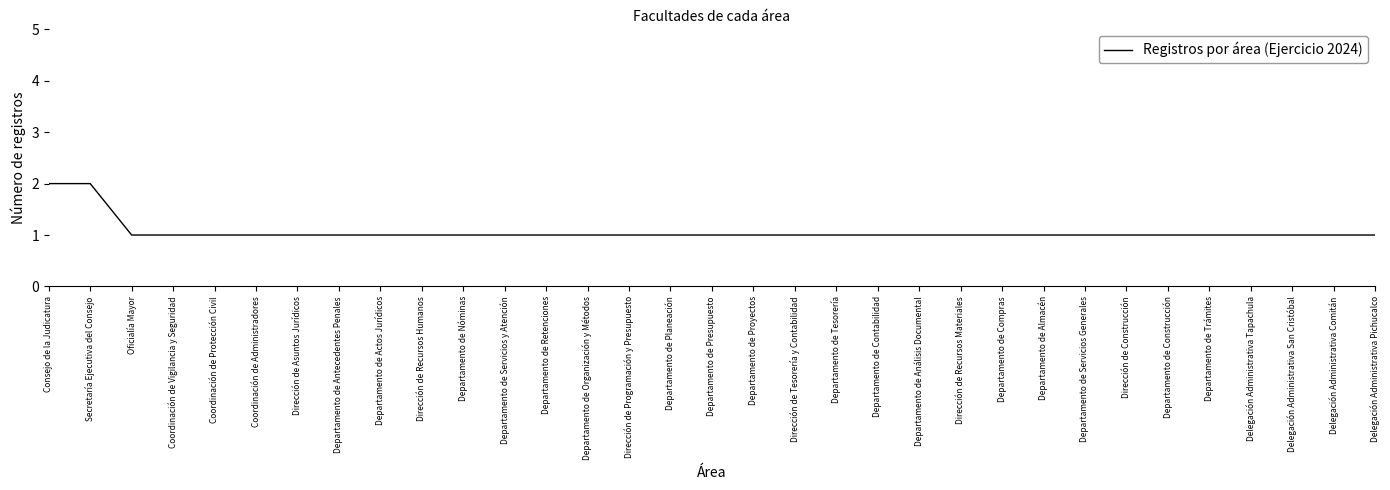

The value at Coordinación de Administradores is 2. True or false?

False